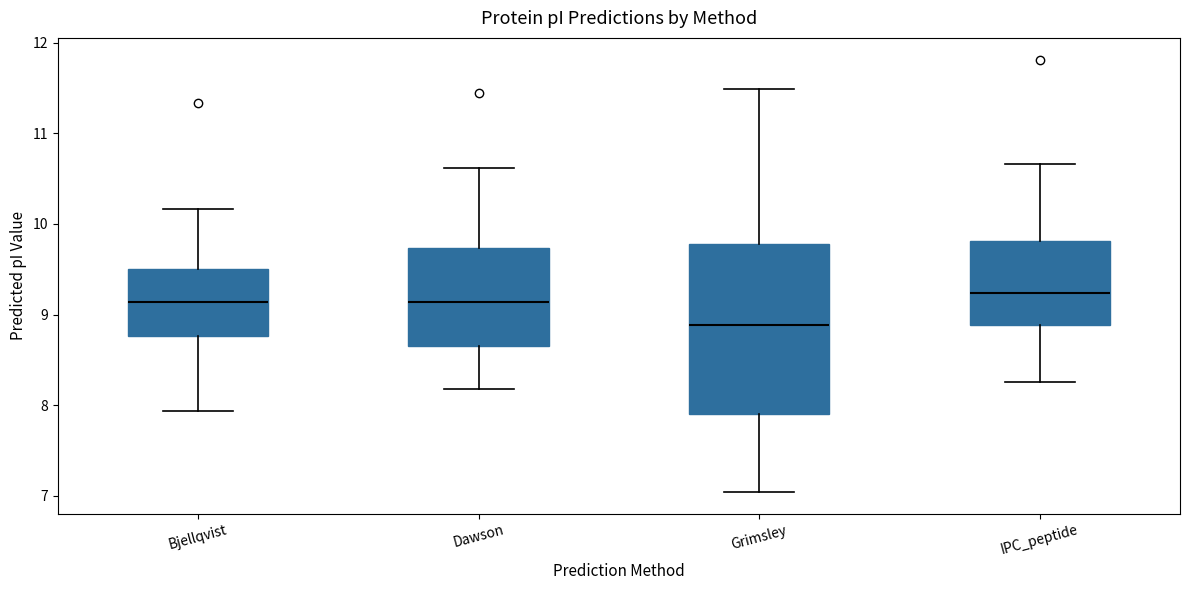

Comparing the boxes themselves (not the whiskers), which one is the tallest?

Grimsley